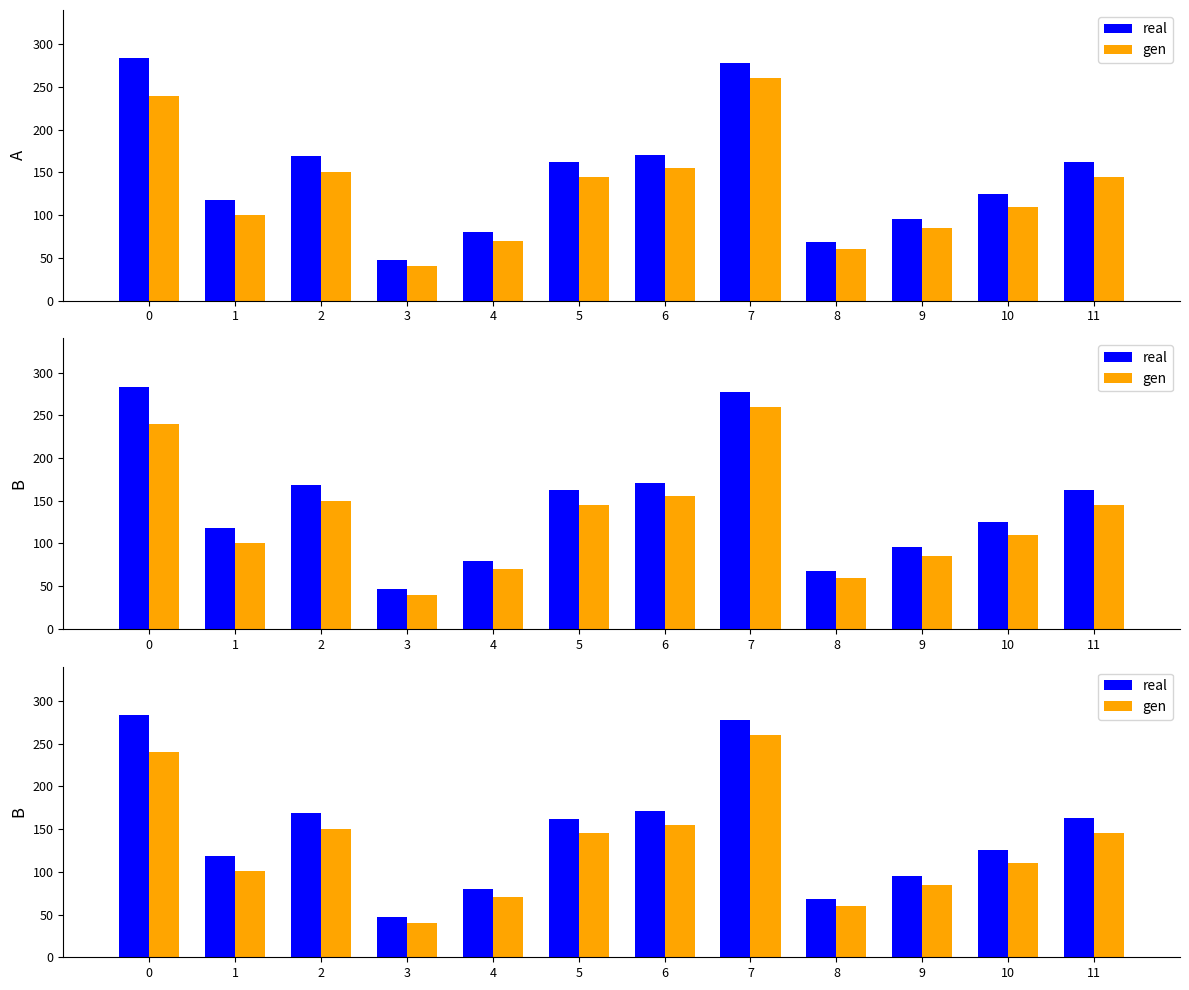

How many groups of bars are there?

12